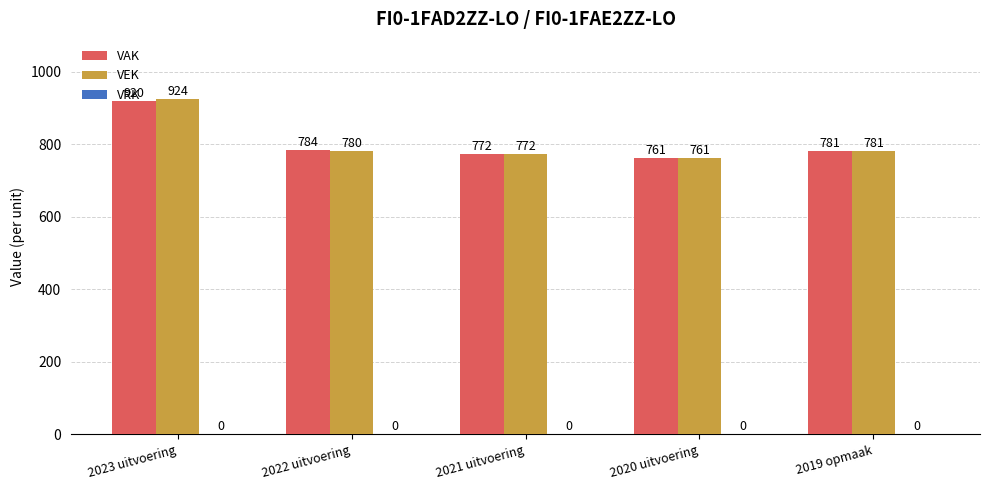

The value of VEK at 2019 opmaak is 1060. True or false?

False